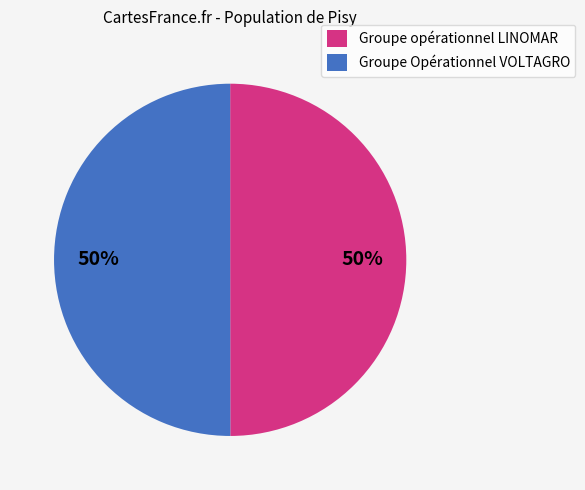

Is the sum of Groupe Opérationnel VOLTAGRO and Groupe opérationnel LINOMAR greater than half?

Yes